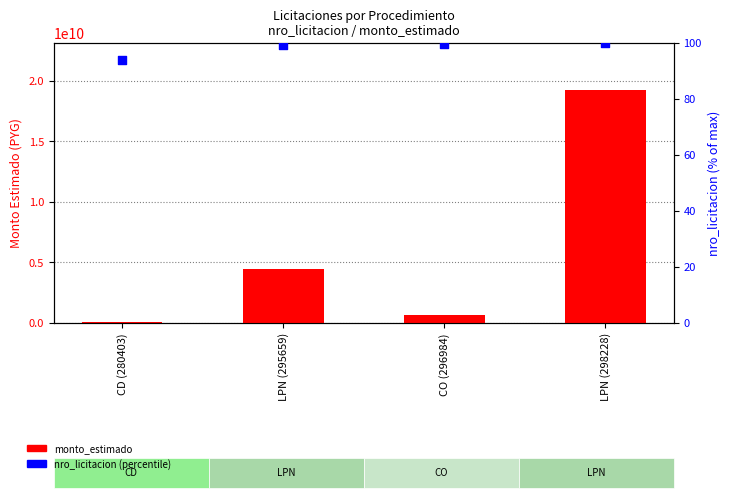

Which series has the largest total across all categories?

monto_estimado